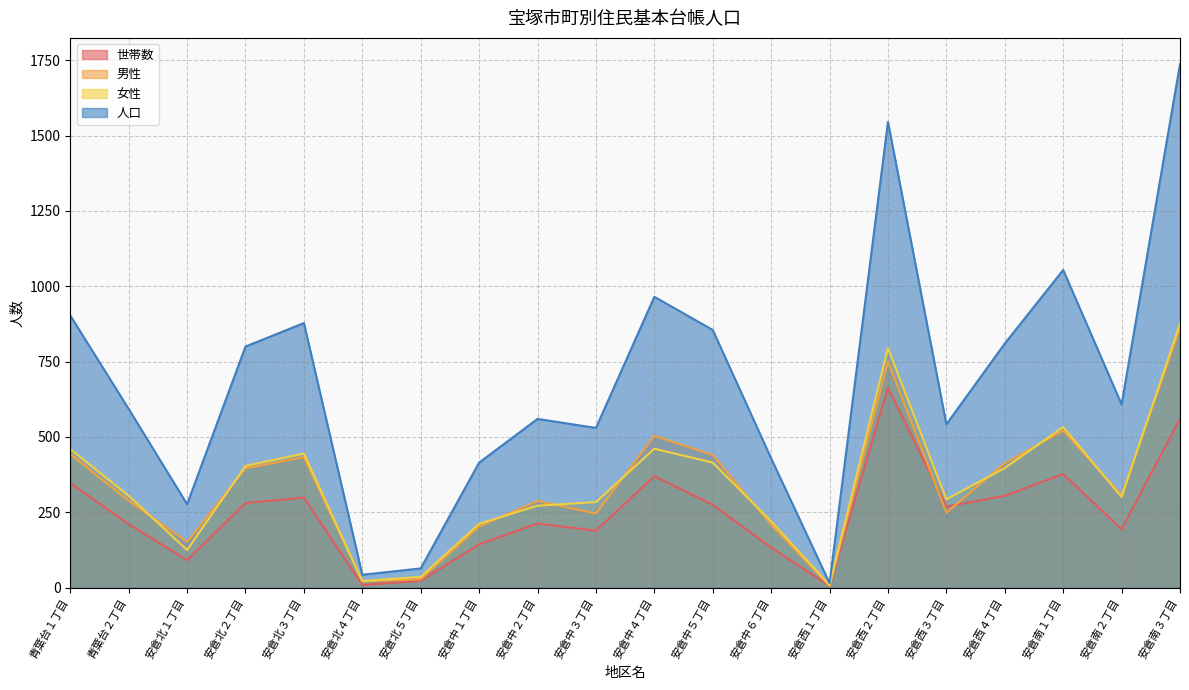

Is it true that 人口 equals 1129 at 安倉中５丁目?

False